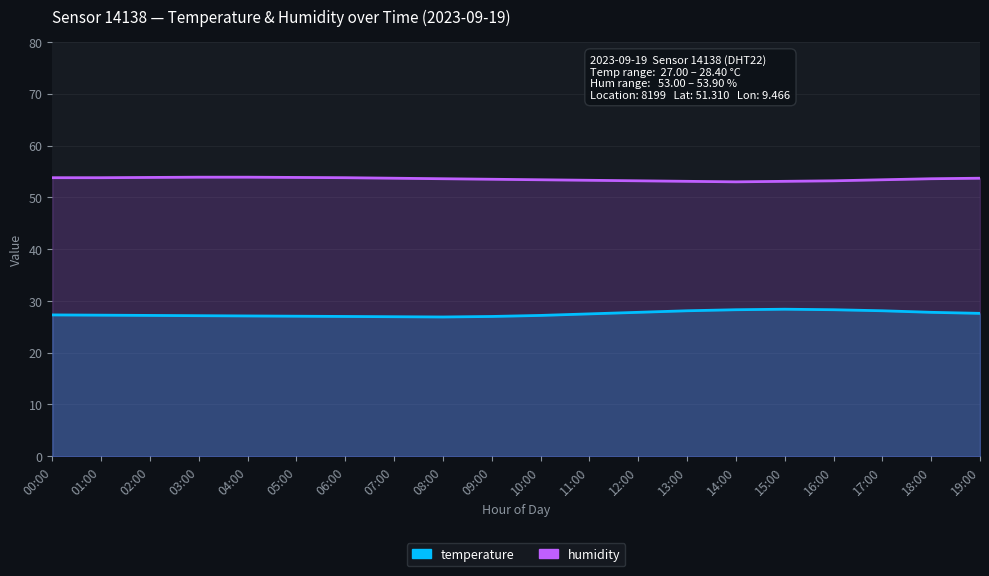

What value does the humidity series have at 18:00?

53.6